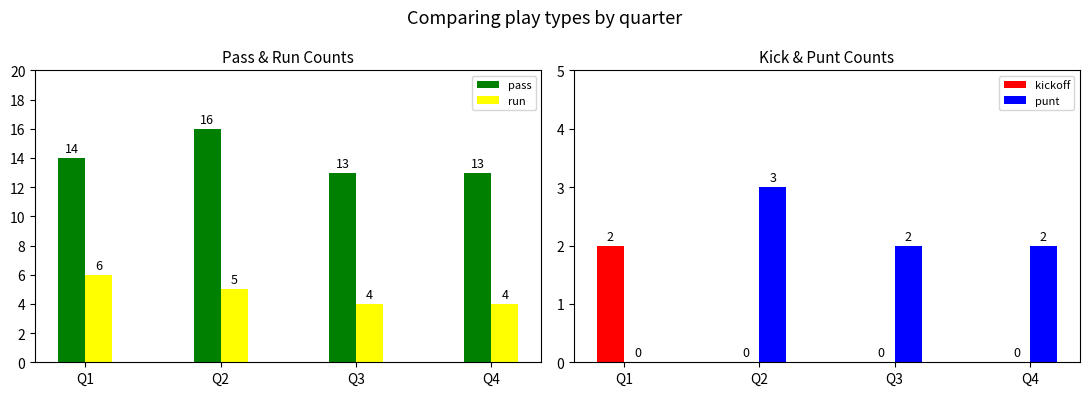

Are the bars horizontal?

No